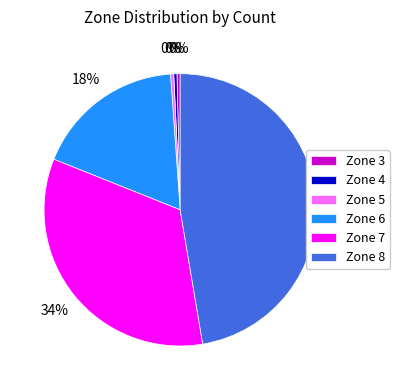

Which slice is the largest?

Zone 8